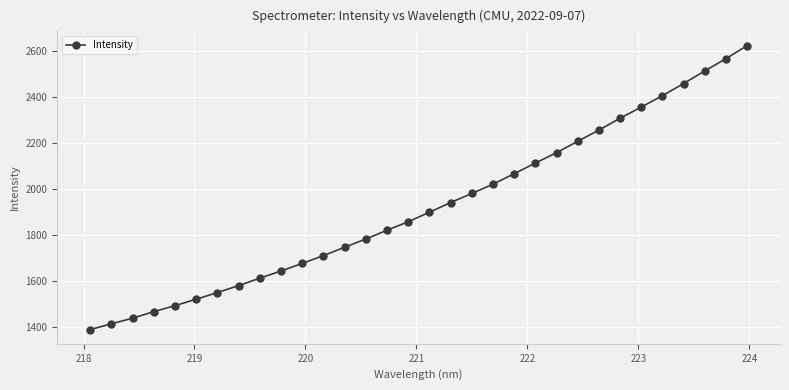

What is the greatest value displayed?

2625.6